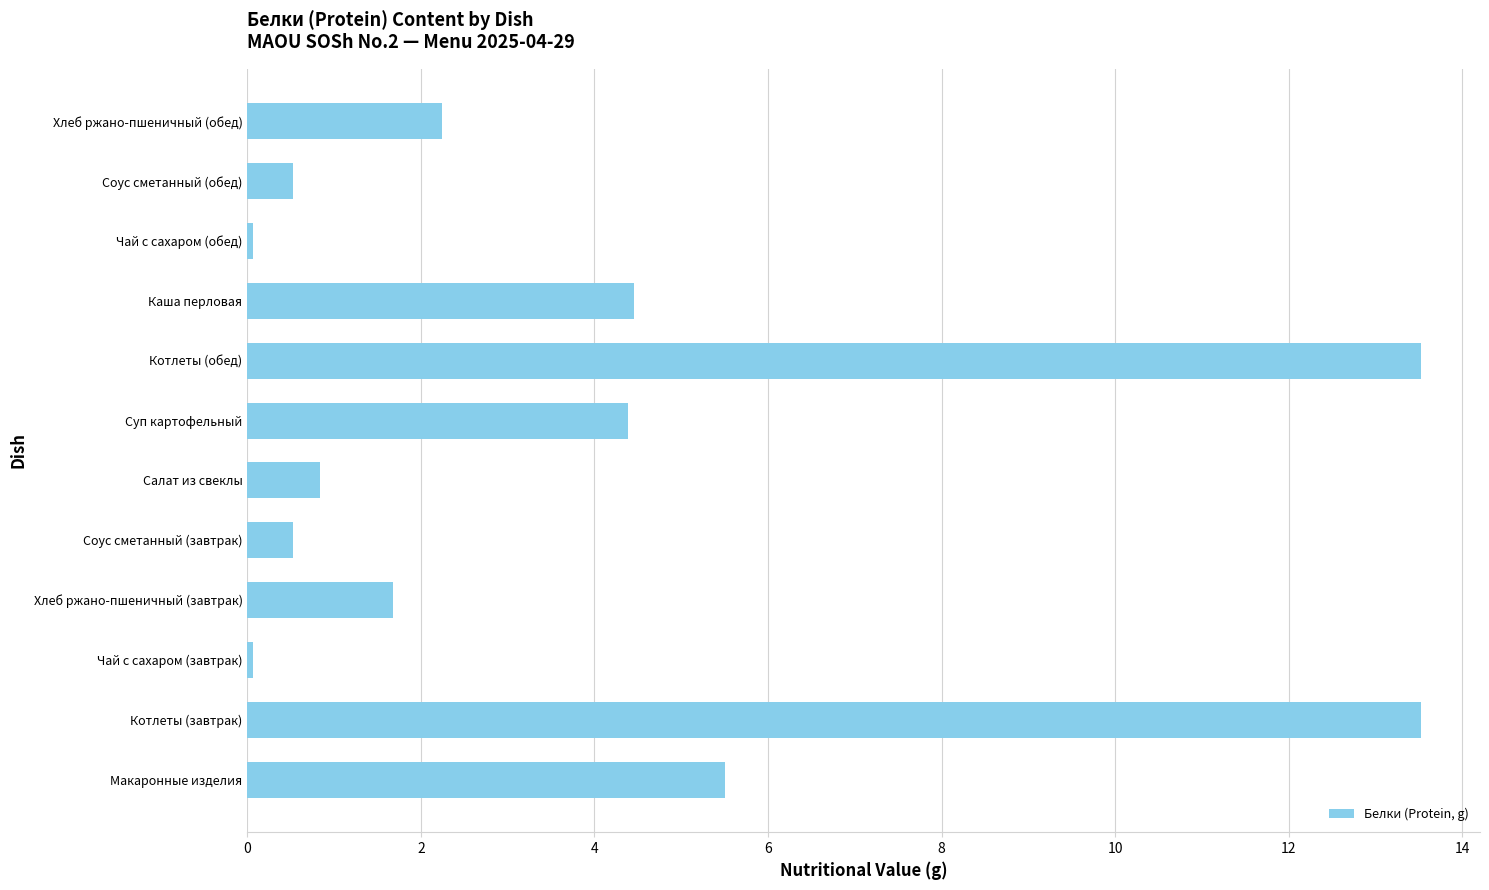

What is the approximate value at Макаронные изделия?

5.5